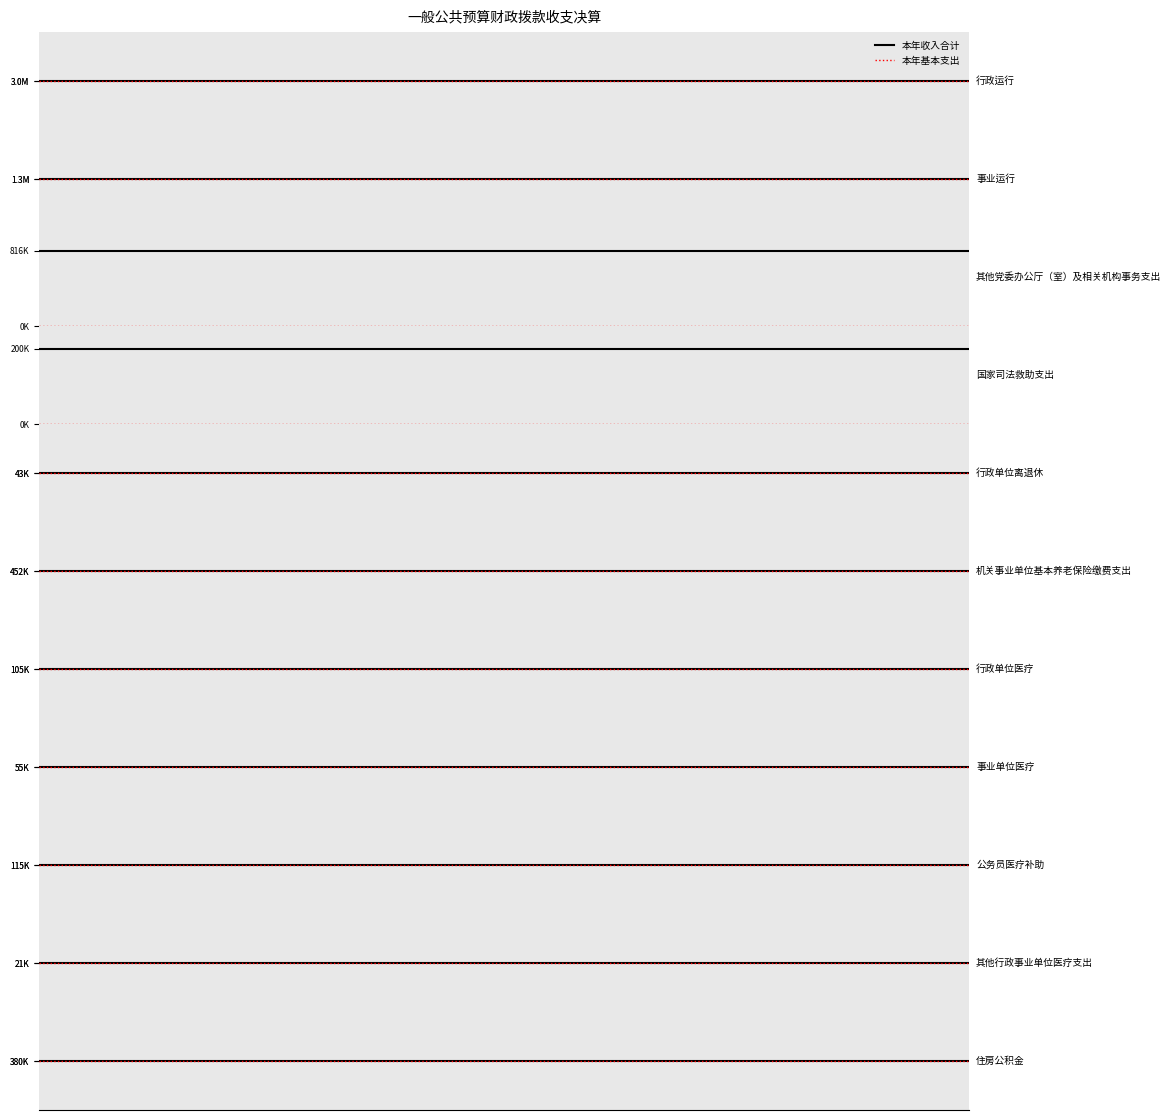

Does the chart display data point markers on the line(s)?

No